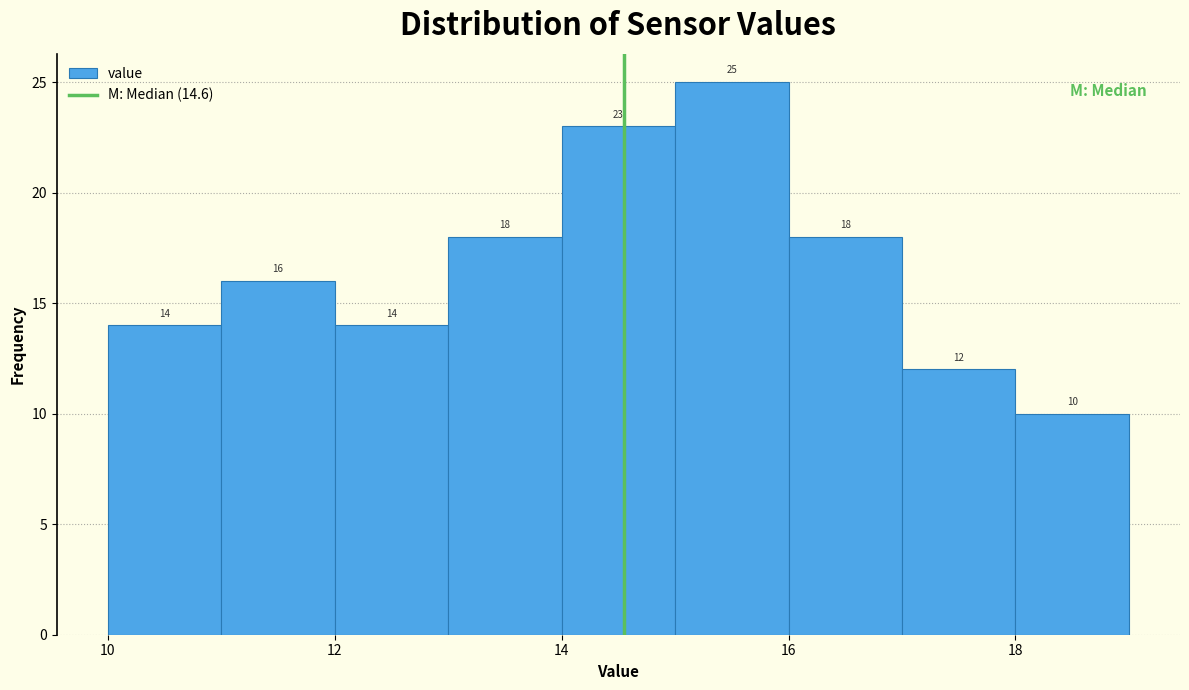

Reading left to right, transcribe this chart: for each bar, give the range it covers on the x-axis and its height.

10 to 11: 14
11 to 12: 16
12 to 13: 14
13 to 14: 18
14 to 15: 23
15 to 16: 25
16 to 17: 18
17 to 18: 12
18 to 19: 10